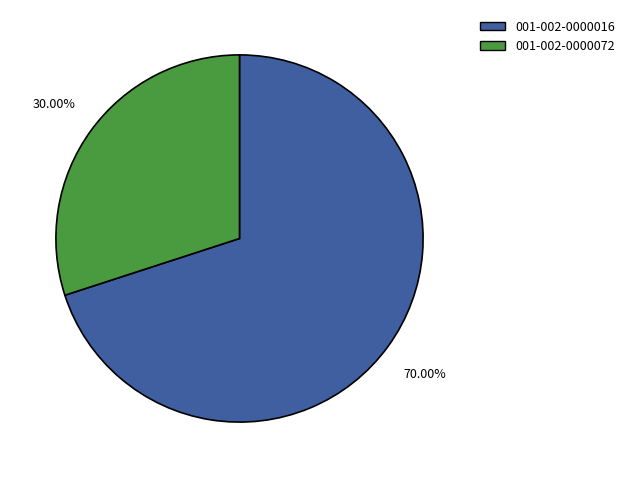

What is the ratio of the value at 001-002-0000072 to the value at 001-002-0000016?

0.4